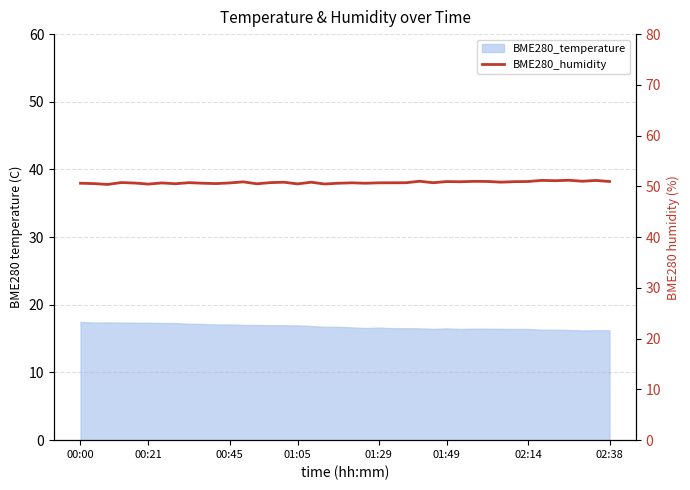

At which label is the value closest to 50?

00:45